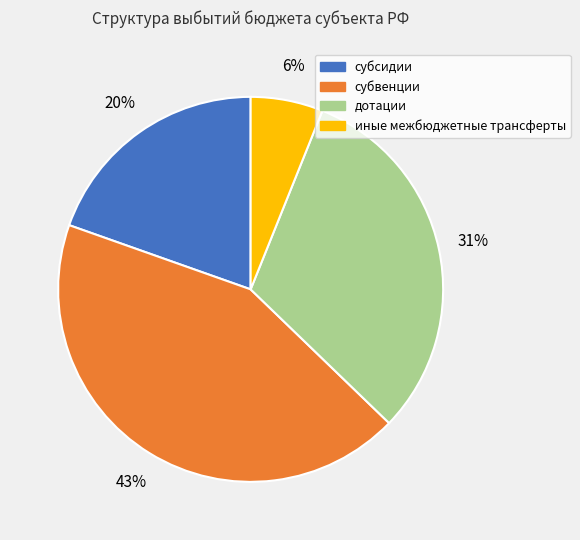

Which category has the biggest portion of the pie?

субвенции